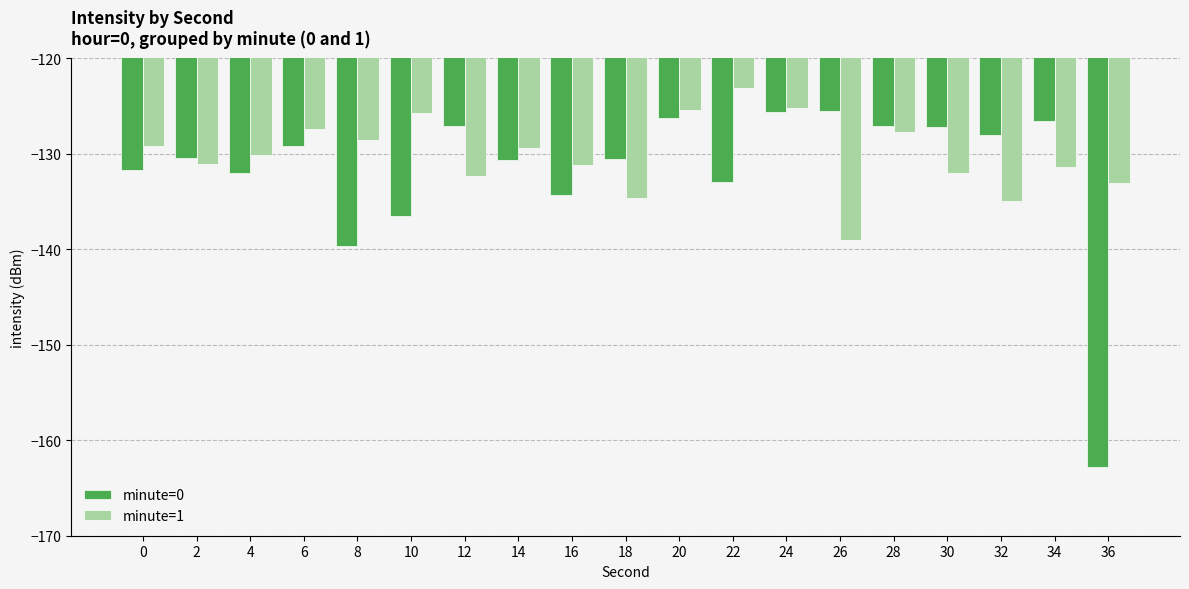

Which category has the lowest value in the minute=1 series?

26